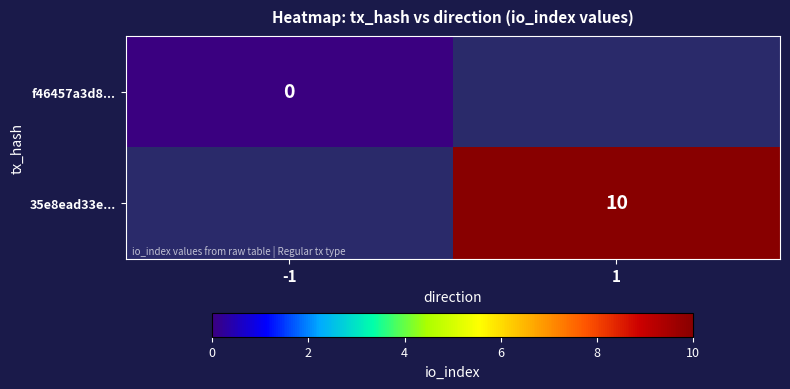

At how many categories does at least one series exceed 3?

1